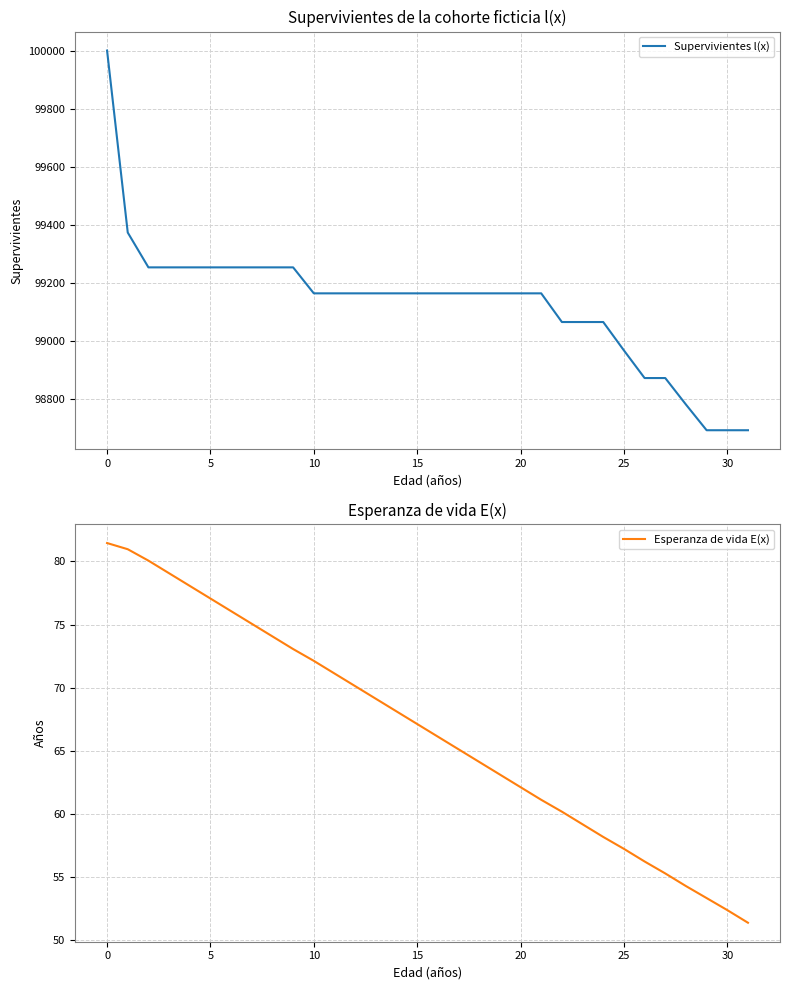

Is it true that Esperanza de vida E(x) equals 62.1 at 20?

True